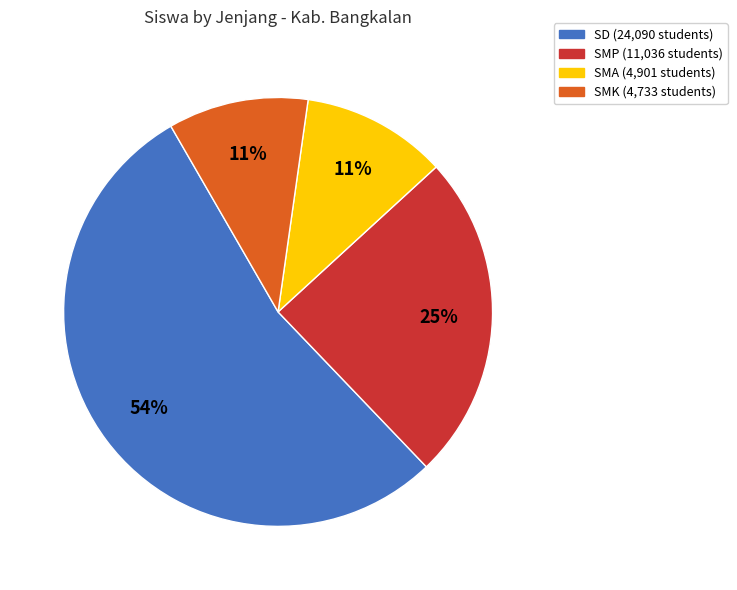

What percentage is the SMA slice, to the nearest percent?

11%